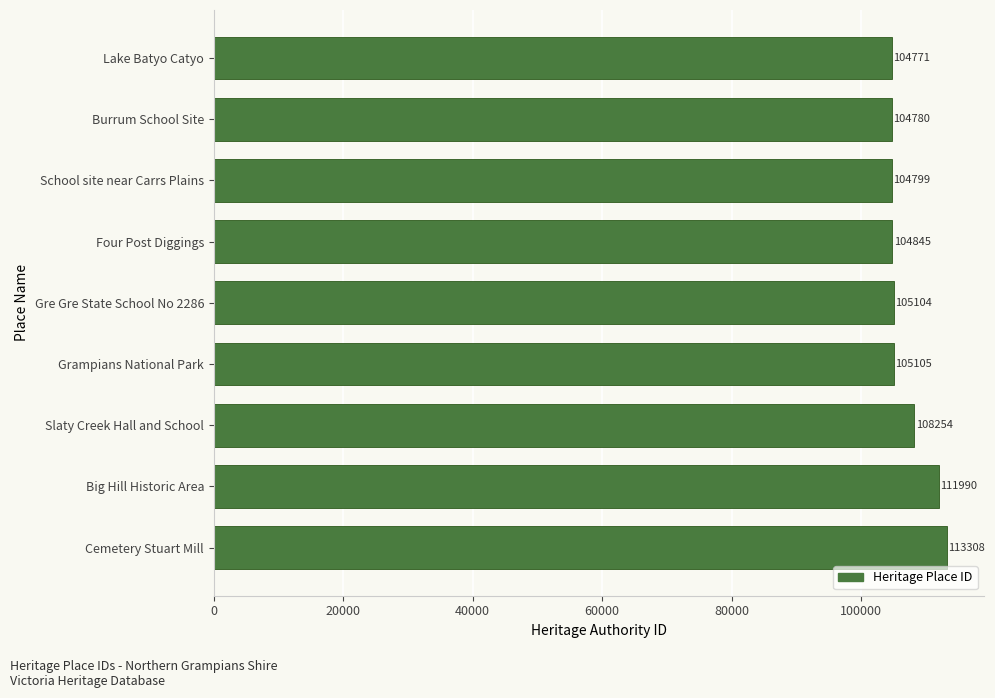

Does the chart contain stacked bars?

No